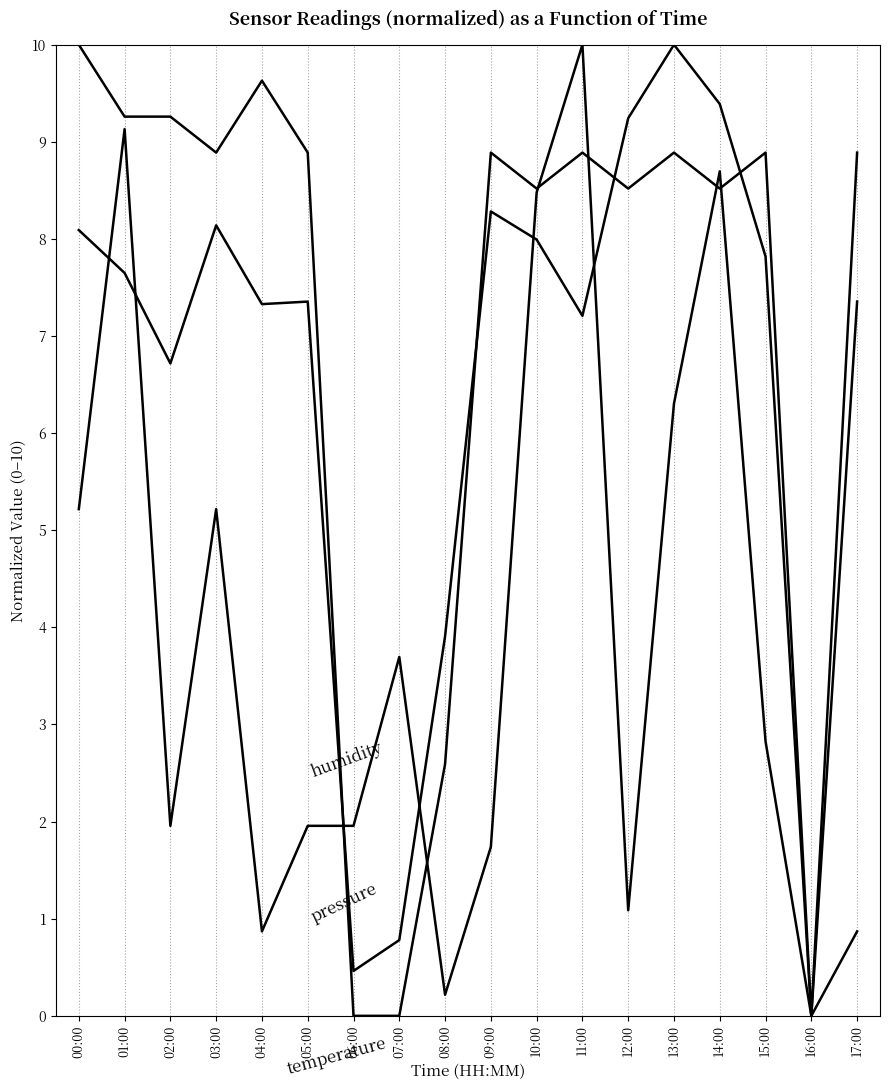

What is the total value across all series at 06:00?

2.4